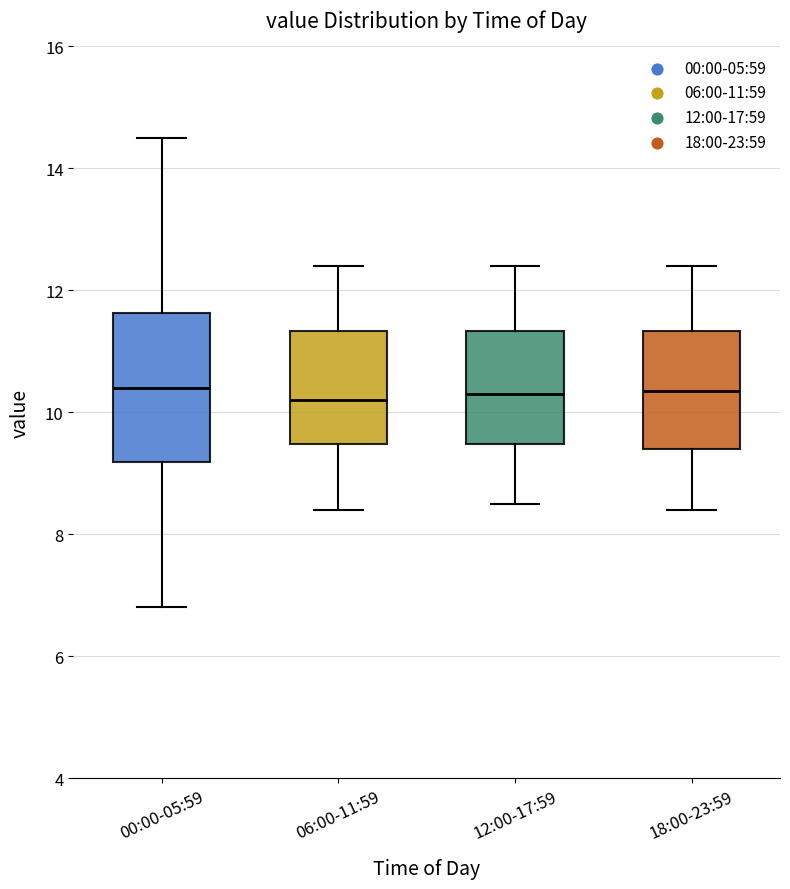

Reading left to right, read every box against the y-axis: the position of its median line, the range the box covers, and the ends of its whiskers. The values are not printed on the chart, so give them approximately, as read against the axis.

00:00-05:59: median 10.4, box 9.2 to 11.6, whiskers 6.8 to 14.6
06:00-11:59: median 10.2, box 9.4 to 11.4, whiskers 8.4 to 12.4
12:00-17:59: median 10.4, box 9.4 to 11.4, whiskers 8.6 to 12.4
18:00-23:59: median 10.4, box 9.4 to 11.4, whiskers 8.4 to 12.4